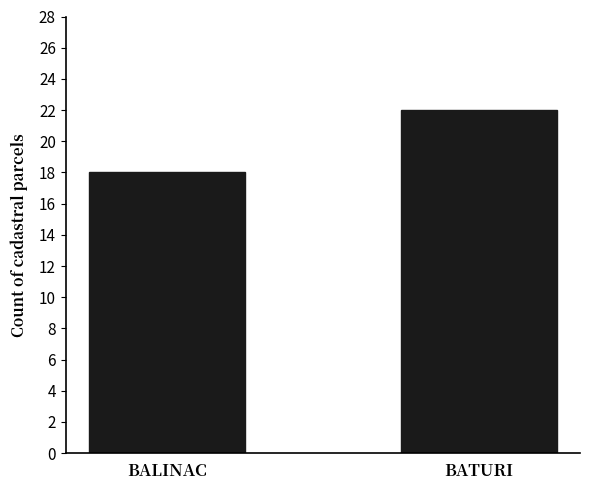

Where is the data nearest to the value 20?

BALINAC